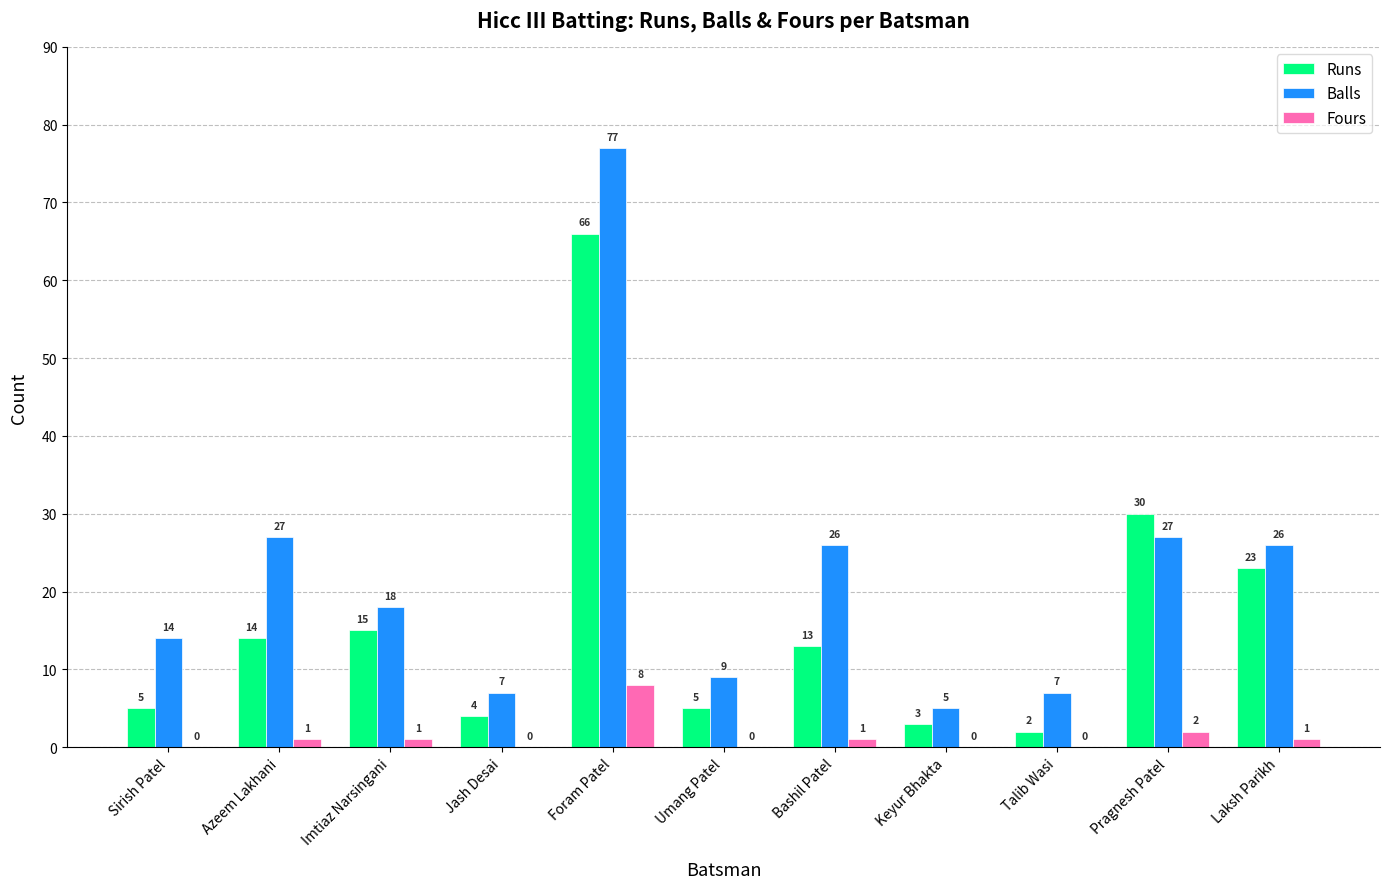

What is the sum of all Runs values?

180